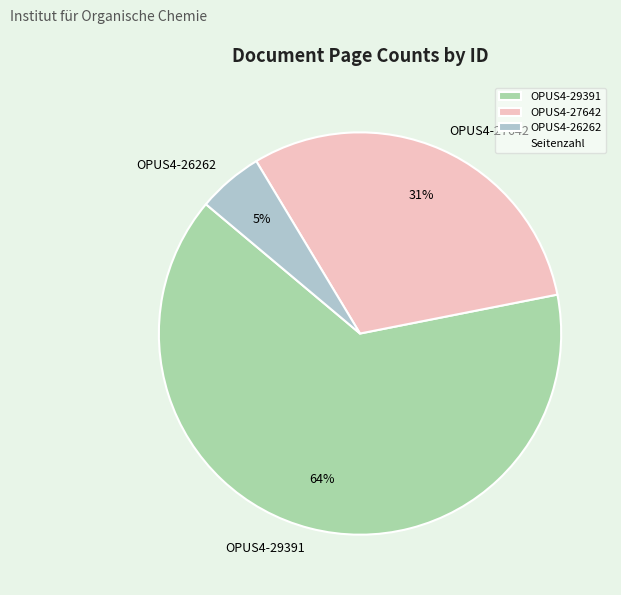

Combined, do OPUS4-29391 and OPUS4-26262 account for over 50%?

Yes